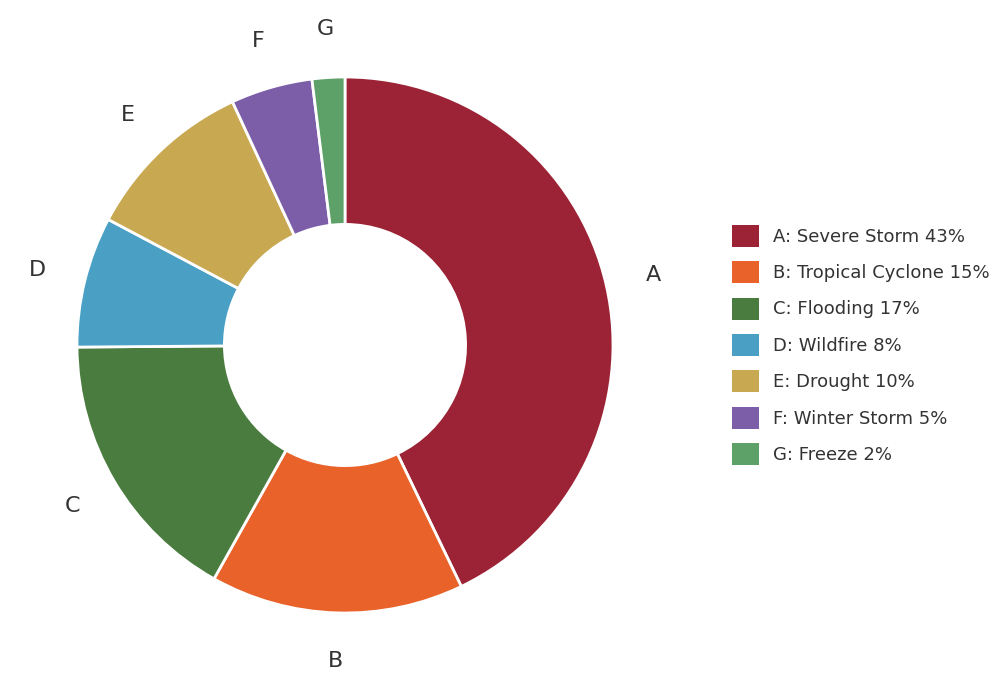

True or false: B: Tropical Cyclone 15% accounts for 6% of the total.

False